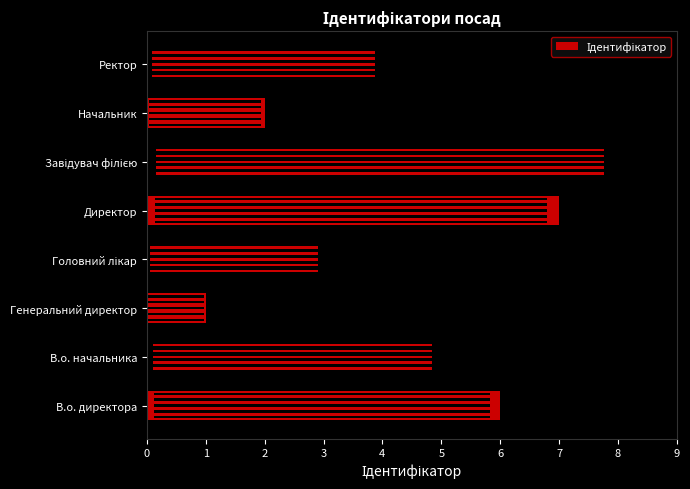

How many data points does each series have?

8